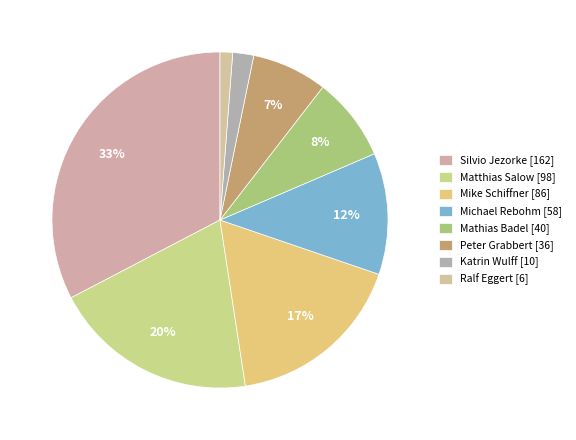

Does Matthias Salow account for over 50% of the chart?

No